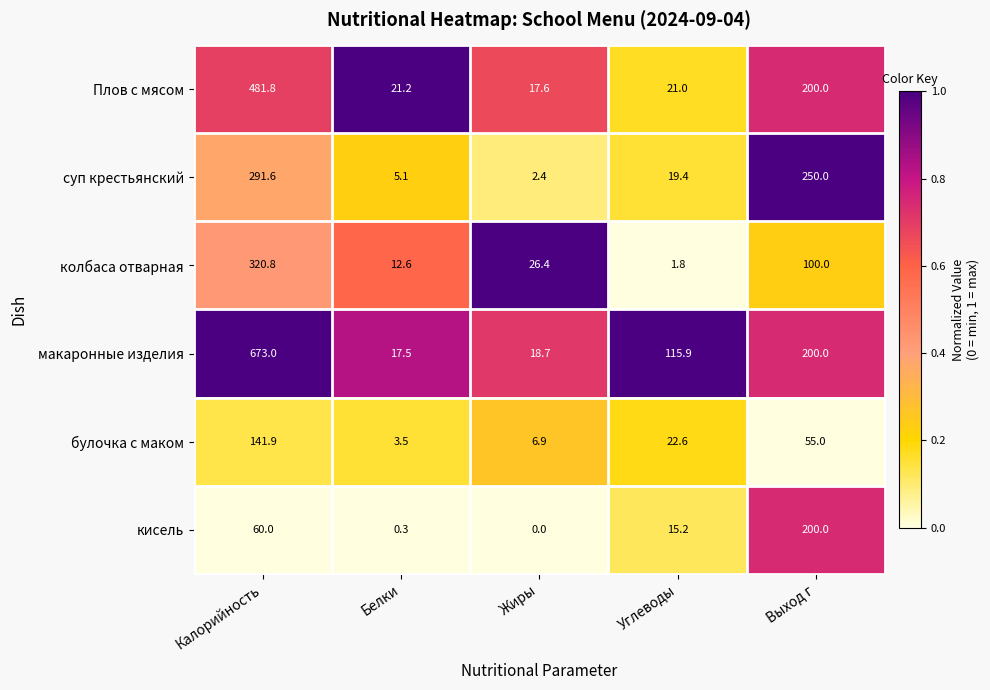

List the series in order of their peak value, highest first.

макаронные изделия, Плов с мясом, колбаса отварная, суп крестьянский, кисель, булочка с маком